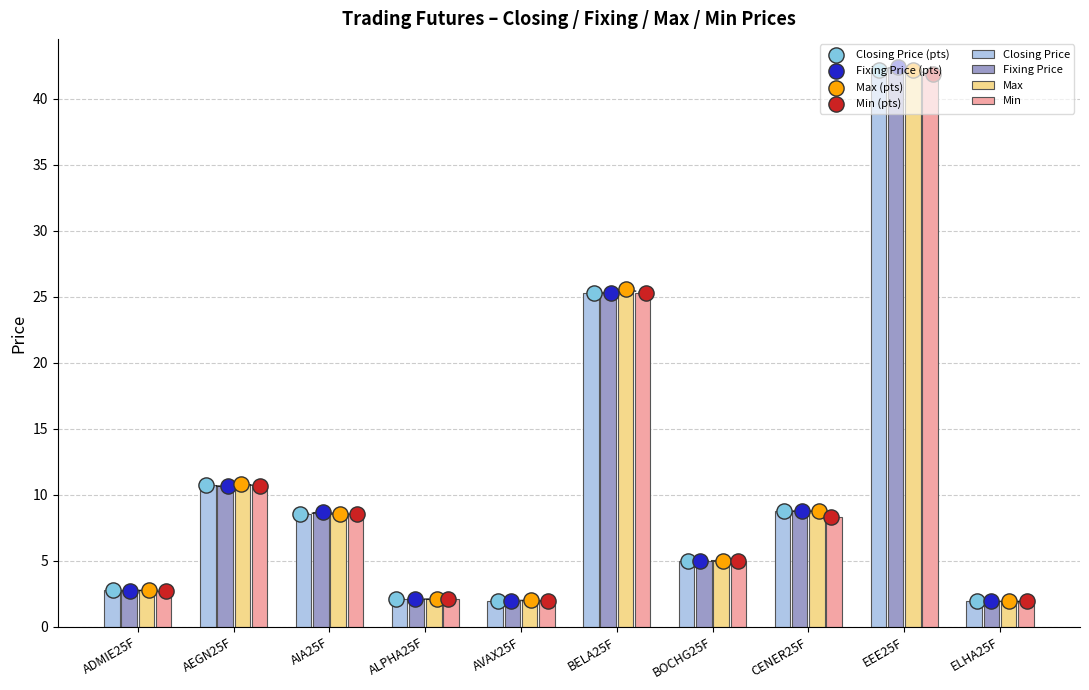

Which series has the largest Y range (max minus min)?

Fixing Price (pts)